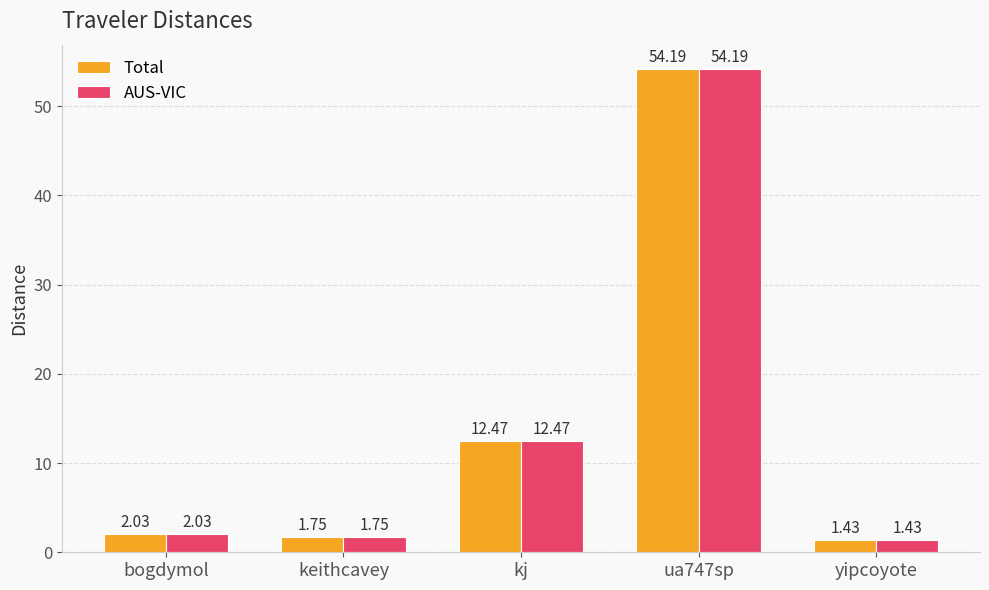

How many values in the AUS-VIC series are below 2?

2